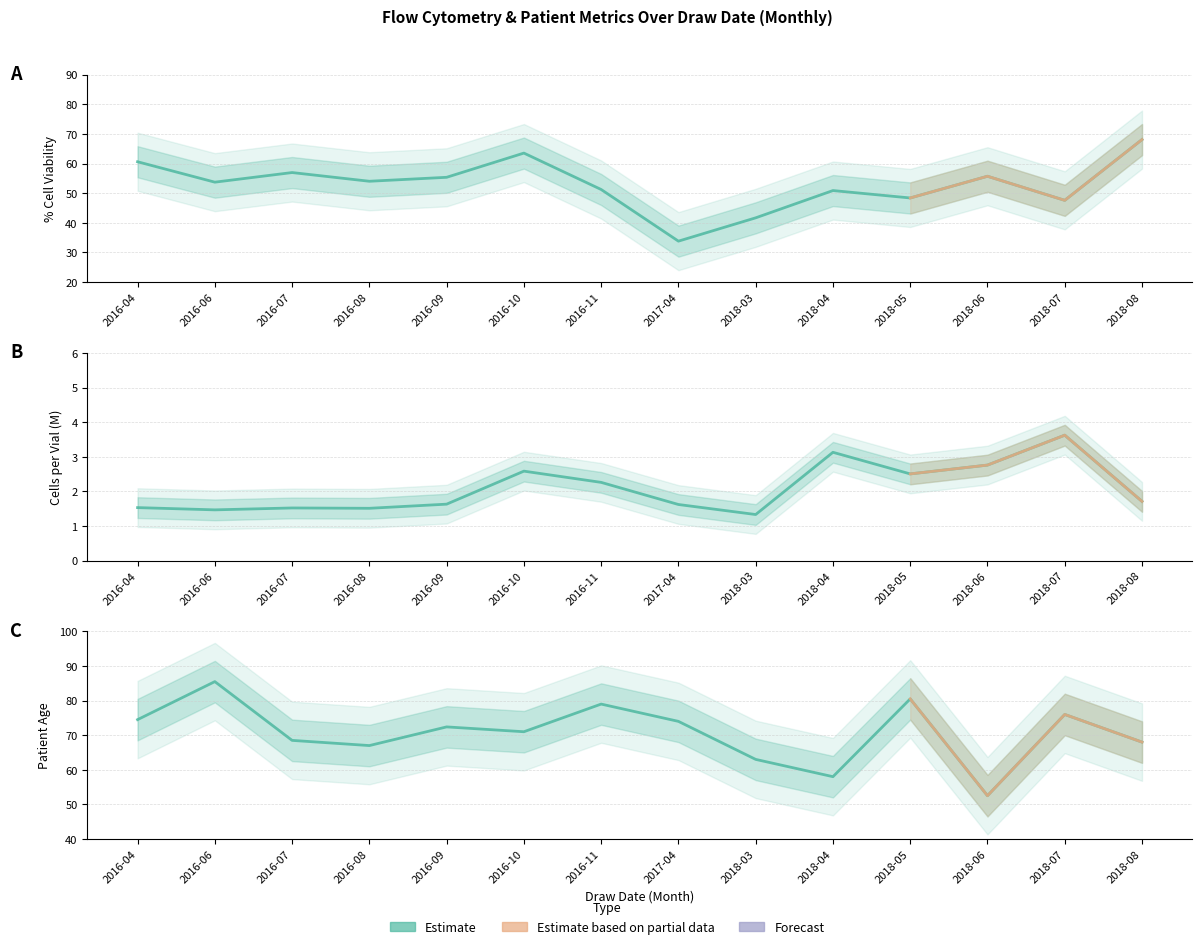

What is the sum of the % Cell Viability values at 2016-11 and 2016-10?

114.8